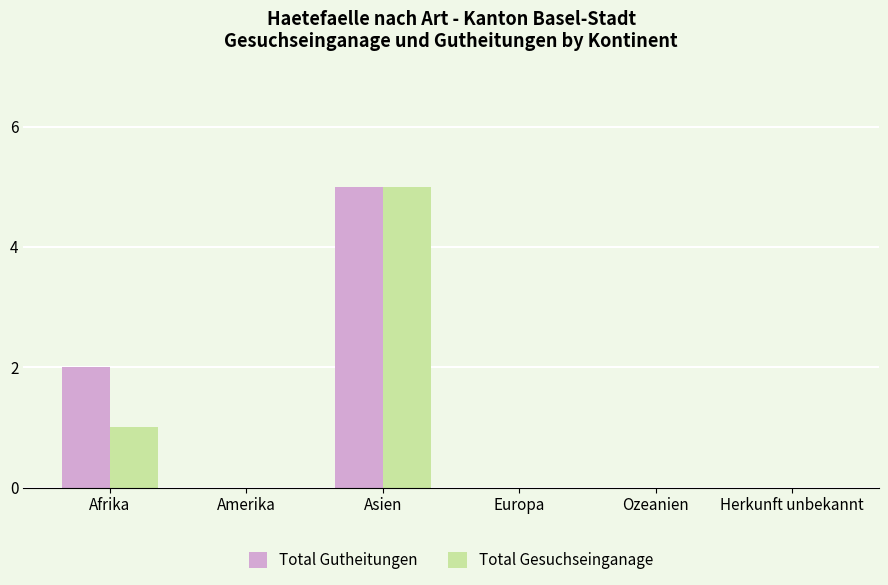

How many Total Gutheitungen values are between 0 and 2?

5